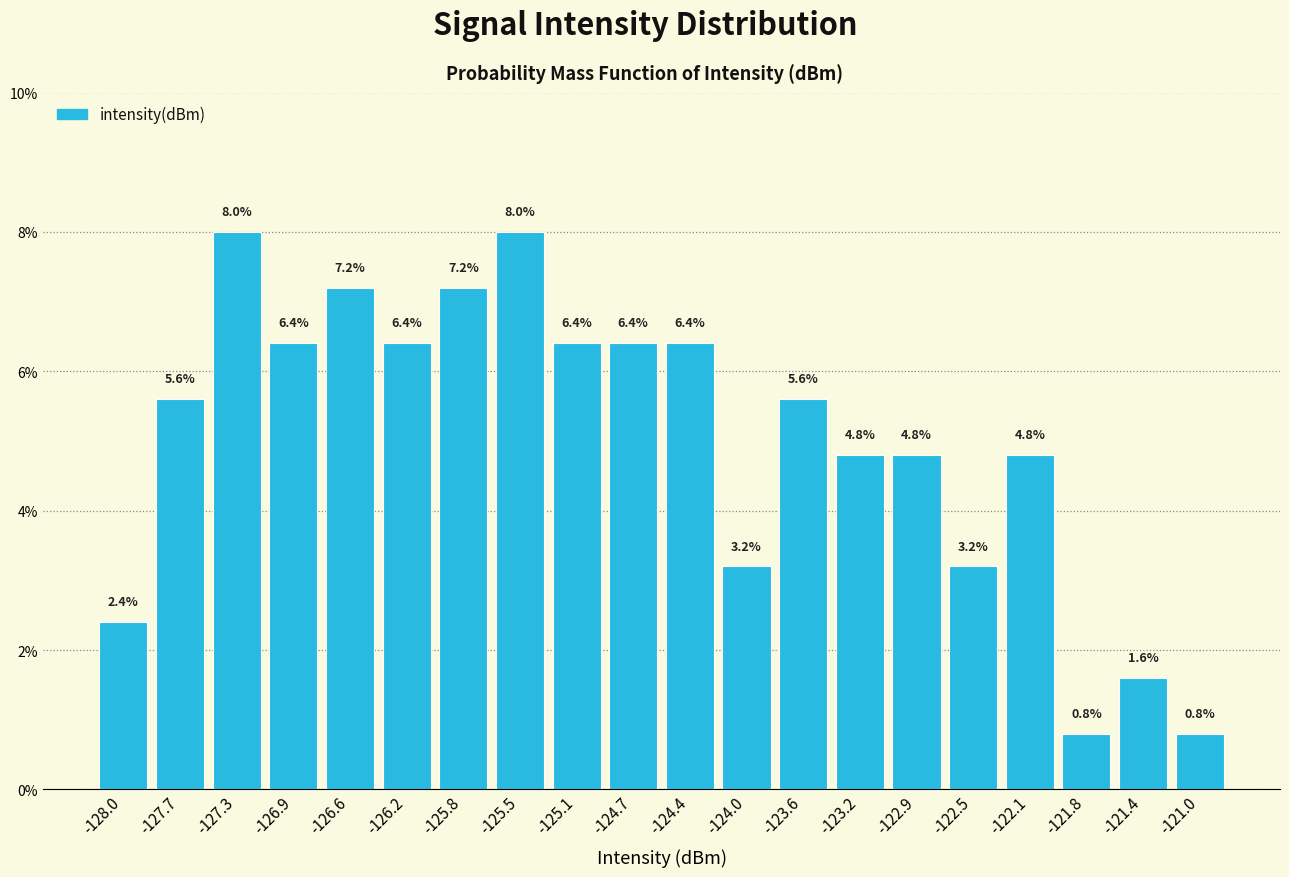

Reading left to right, transcribe this chart: for each bar, give the range it covers on the x-axis and its height. The bar edges are not printed on the chart, so give them approximately, as read against the axis.

-128.25 to -127.85: 2.4
-127.85 to -127.50: 5.6
-127.50 to -127.15: 8.0
-127.15 to -126.75: 6.4
-126.75 to -126.40: 7.2
-126.40 to -126.00: 6.4
-126.00 to -125.65: 7.2
-125.65 to -125.30: 8.0
-125.30 to -124.90: 6.4
-124.90 to -124.55: 6.4
-124.55 to -124.15: 6.4
-124.15 to -123.80: 3.2
-123.80 to -123.45: 5.6
-123.45 to -123.05: 4.8
-123.05 to -122.70: 4.8
-122.70 to -122.30: 3.2
-122.30 to -121.95: 4.8
-121.95 to -121.60: 0.8
-121.60 to -121.20: 1.6
-121.20 to -120.85: 0.8